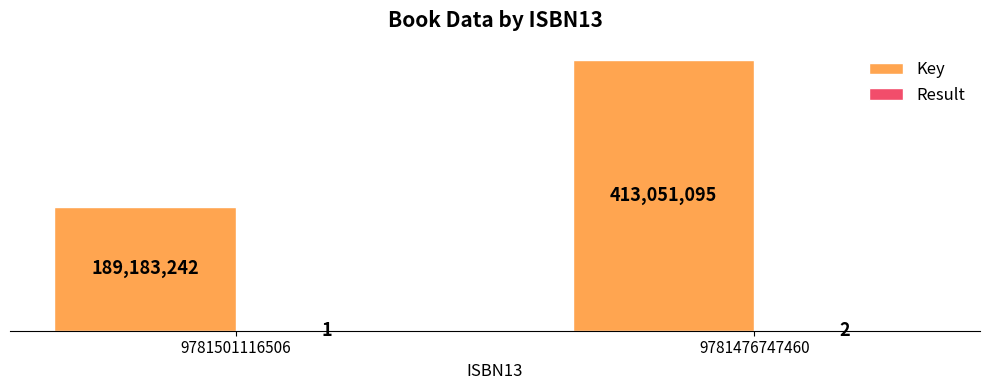

Which category has the lowest value in the Result series?

9781501116506